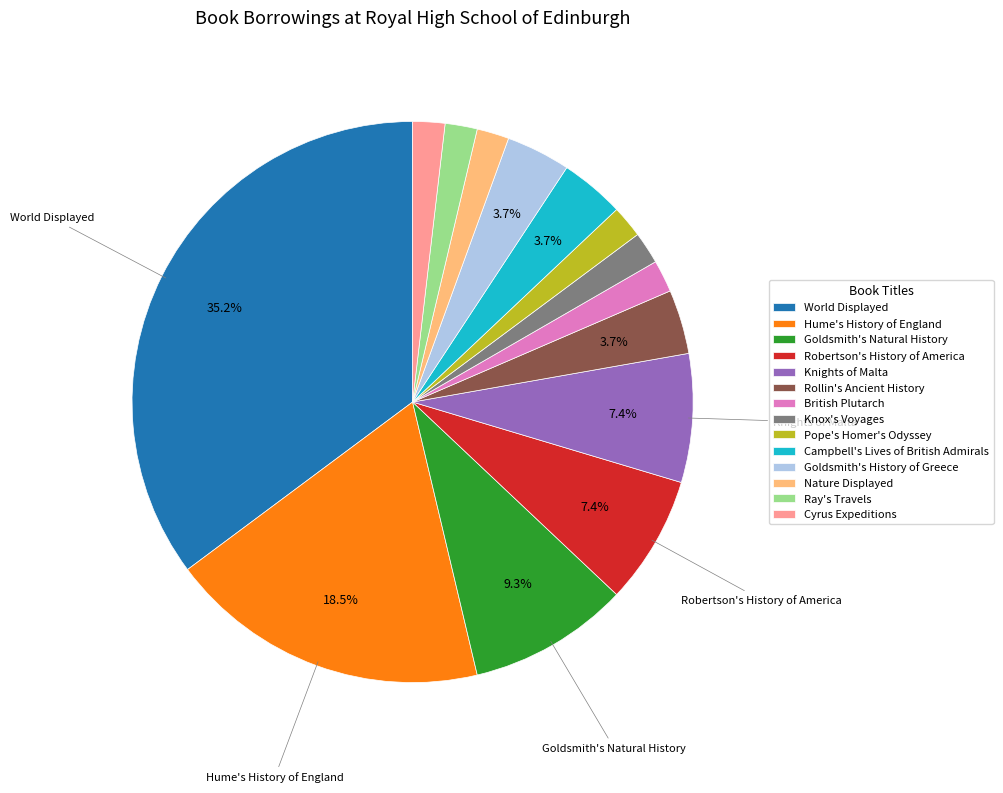

Which has a higher value, Goldsmith's Natural History or Ray's Travels?

Goldsmith's Natural History